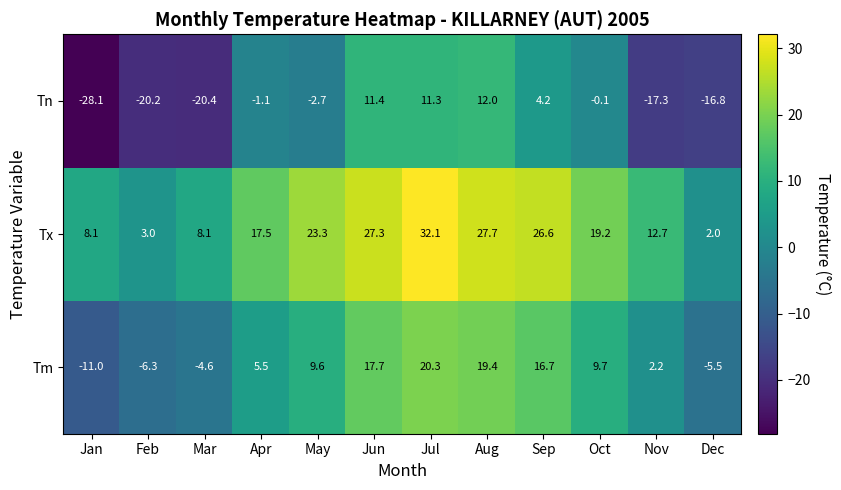

The value of Tm at Aug is 11.3. True or false?

False